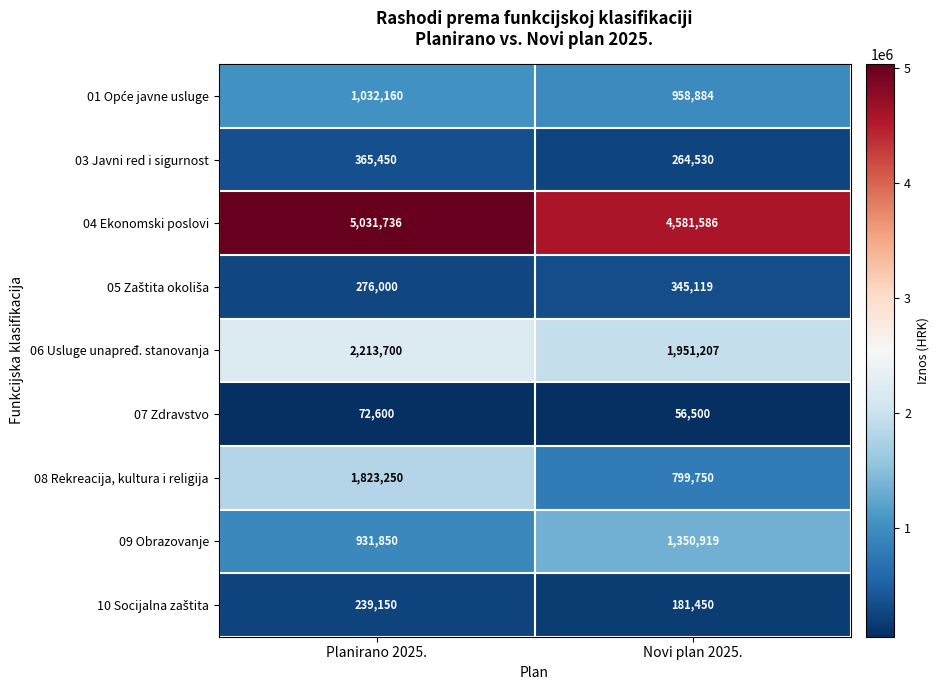

Read the 03 Javni red i sigurnost value at Novi plan 2025., to the nearest 100.

264500